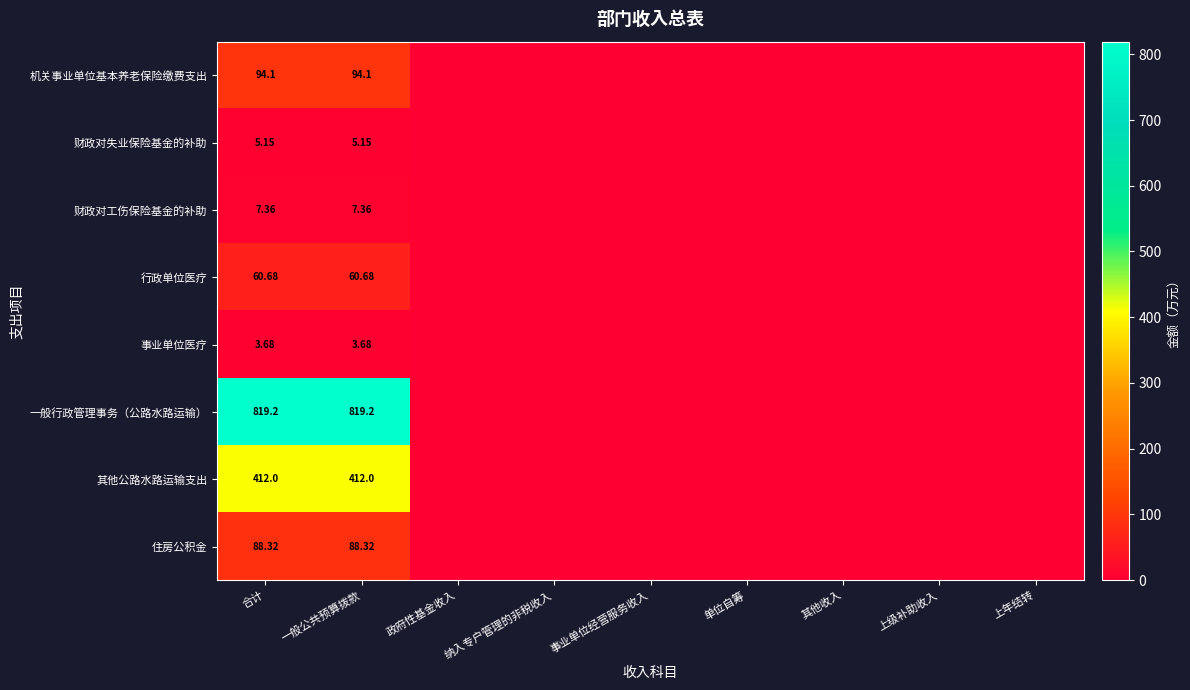

What is the sum of all 机关事业单位基本养老保险缴费支出 values?

188.2